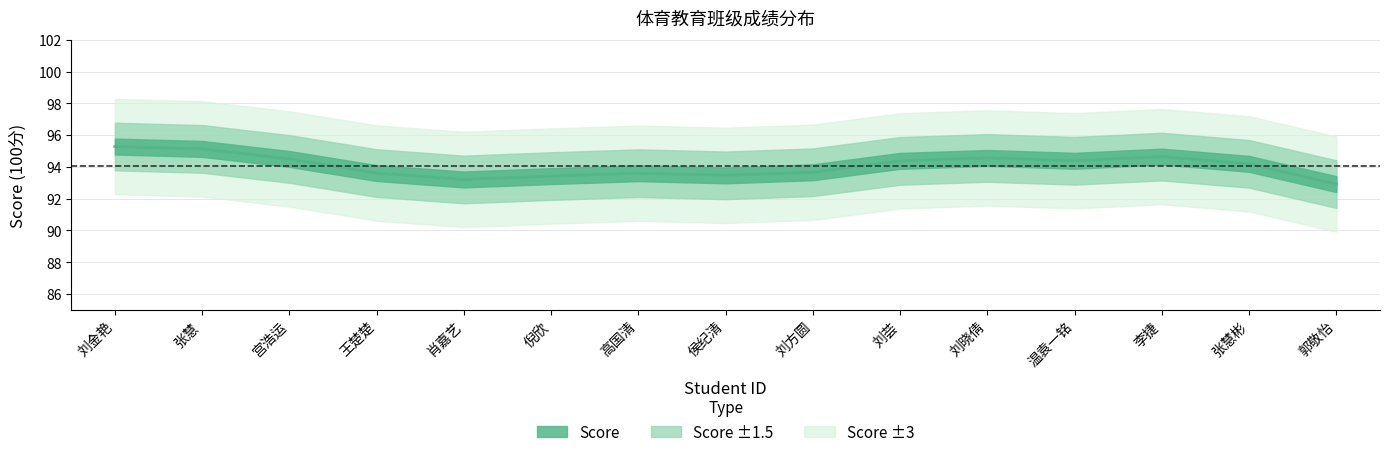

What position from the right is 刘荟?

6